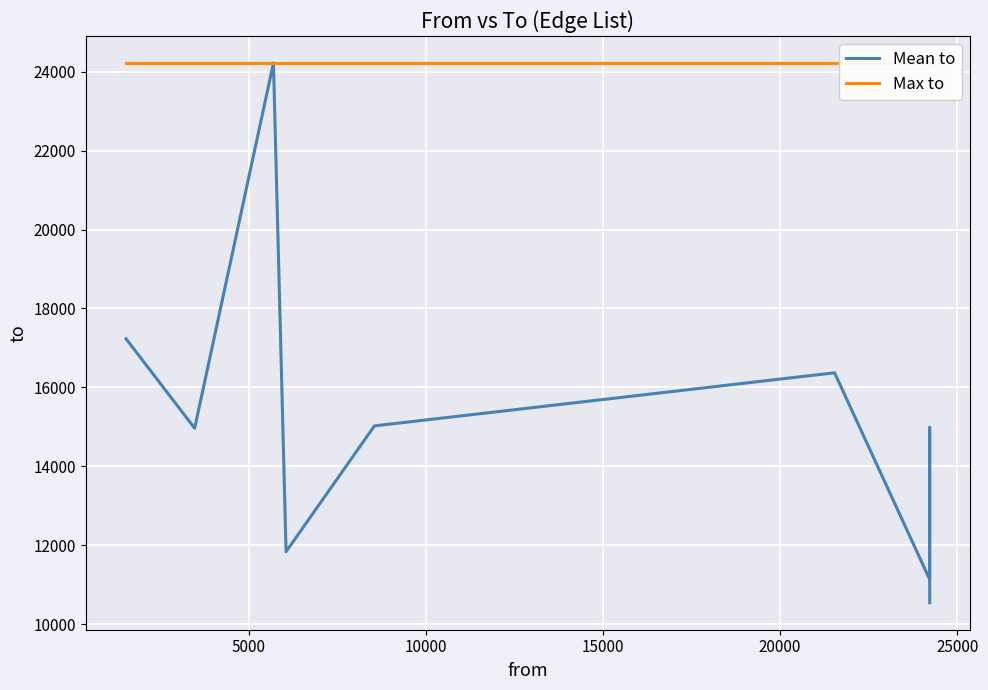

What are all the series names shown in the legend?

Mean to, Max to